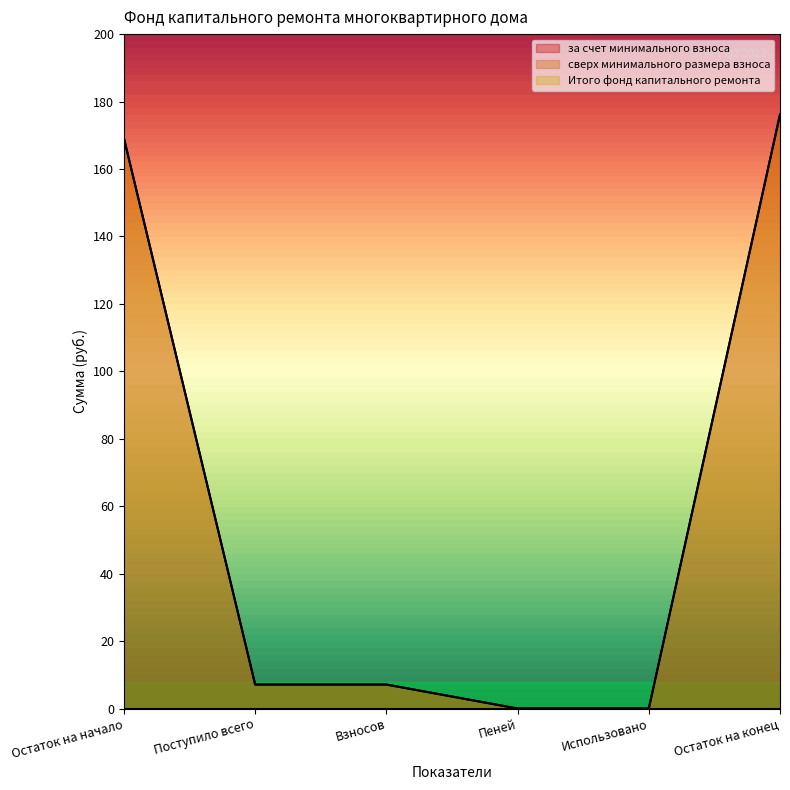

At which label does за счет минимального взноса reach its peak?

Остаток на конец